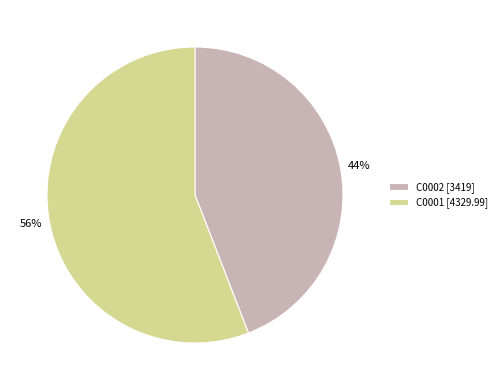

Is C0001 the majority of the pie?

Yes